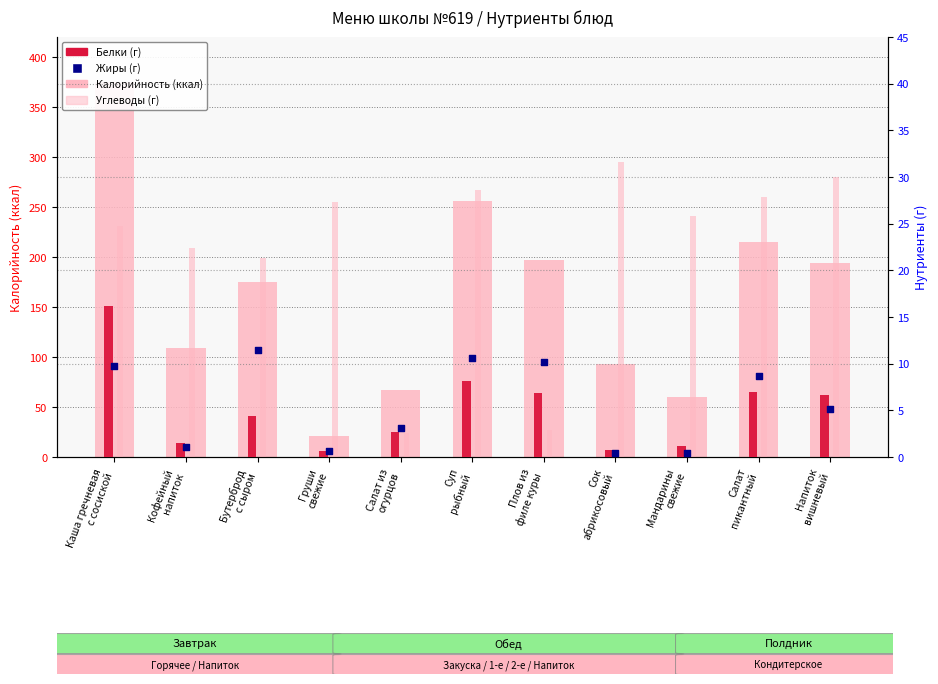

Which series has the widest spread of Y values?

Калорийность (ккал)